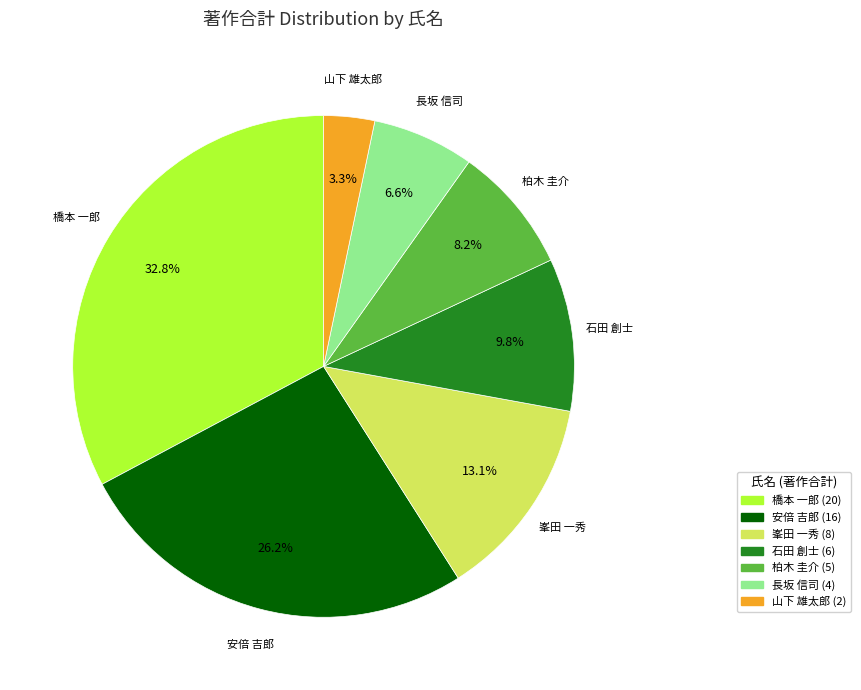

Count the number of slices in the pie.

7